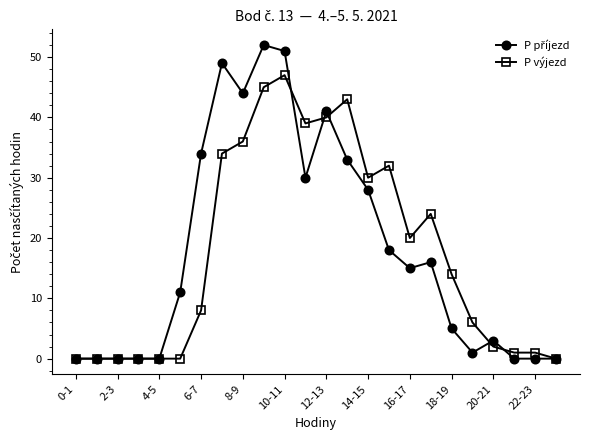

At how many categories does at least one series exceed 38?

7